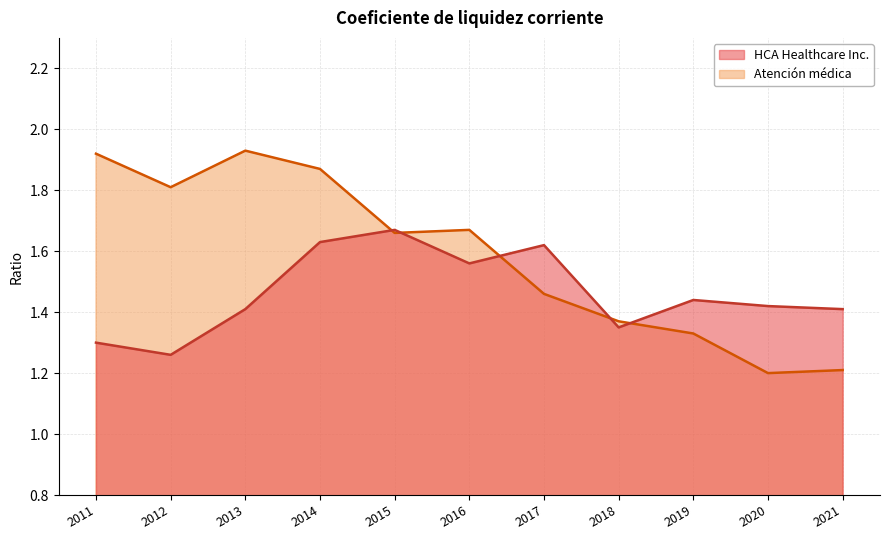

What are all the series names shown in the legend?

HCA Healthcare Inc., Atención médica